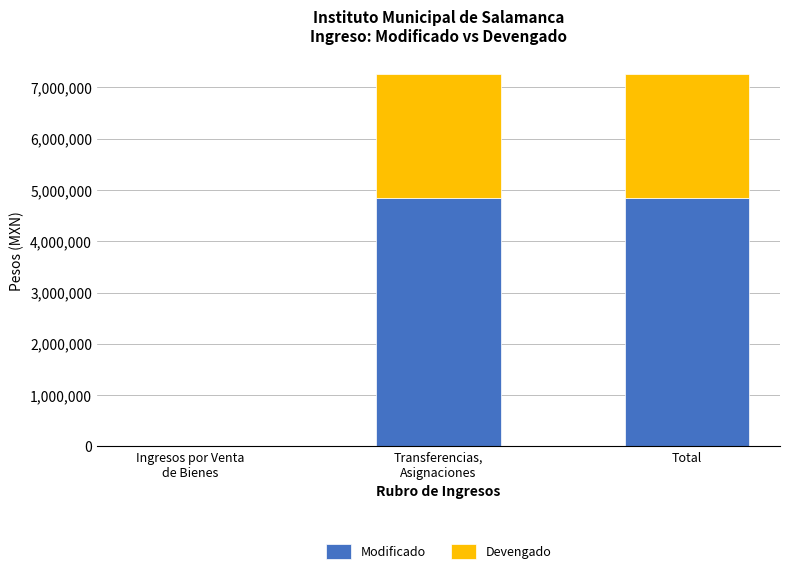

Is it true that Modificado equals 4843800.0 at Transferencias,
Asignaciones?

True